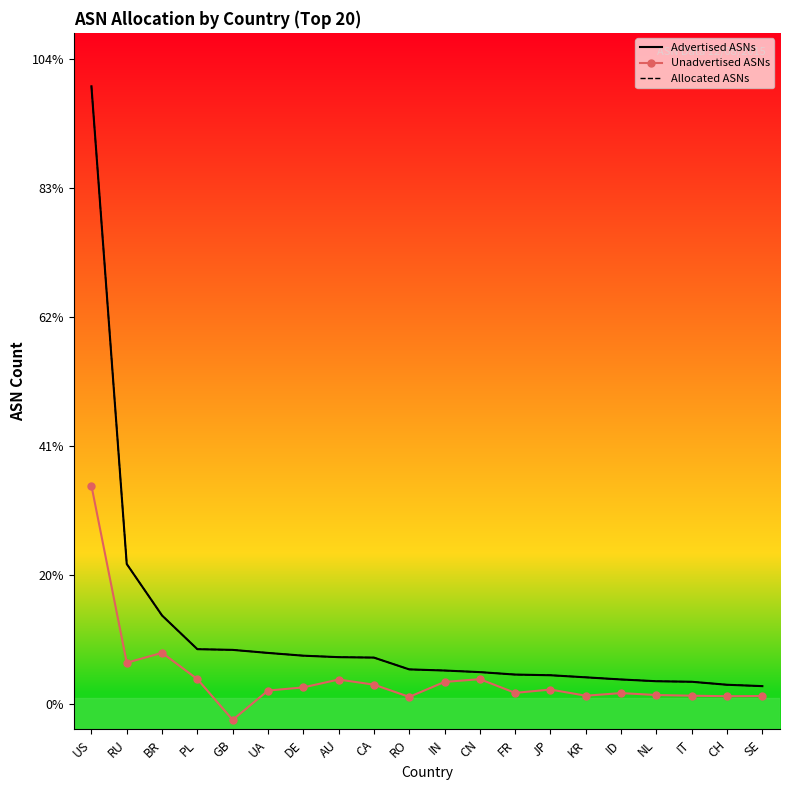

What is the spread (max minus min) of values at CN?

273